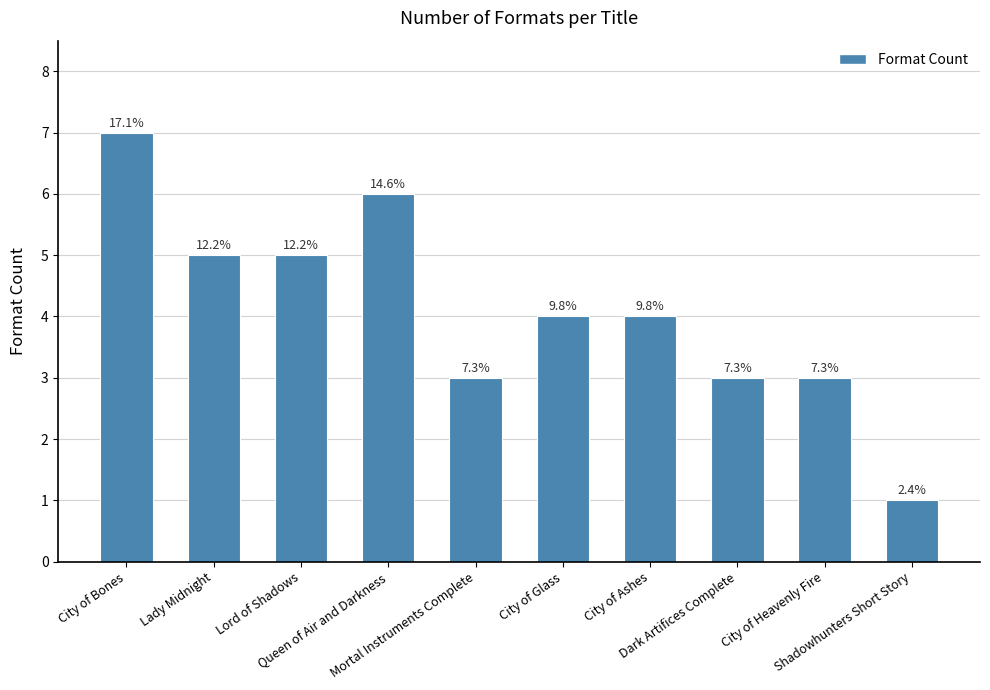

What is the value of the 6th bar from the left?

4